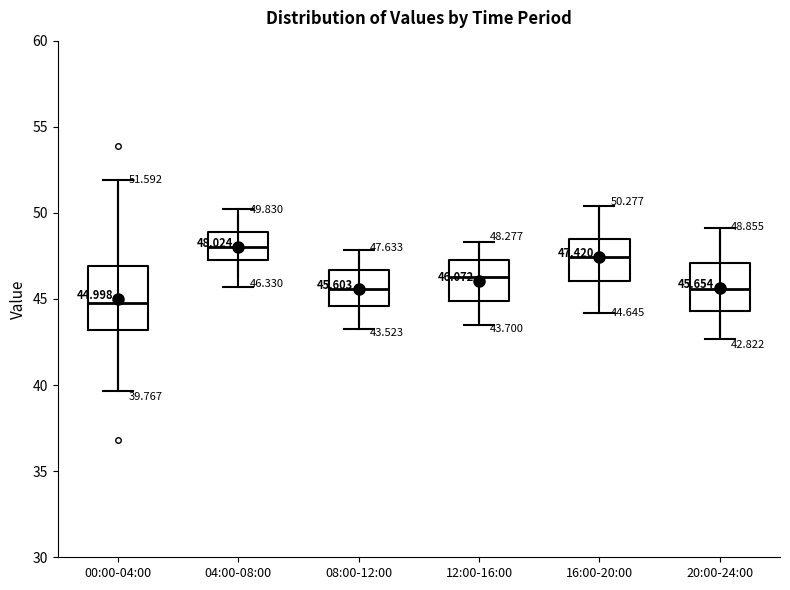

Which box has the lowest median line?

00:00-04:00